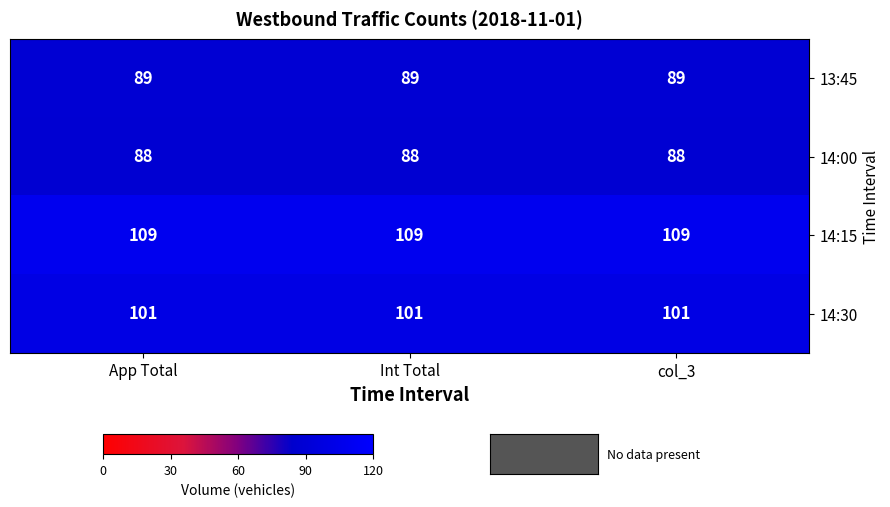

At how many categories does at least one series exceed 105?

3